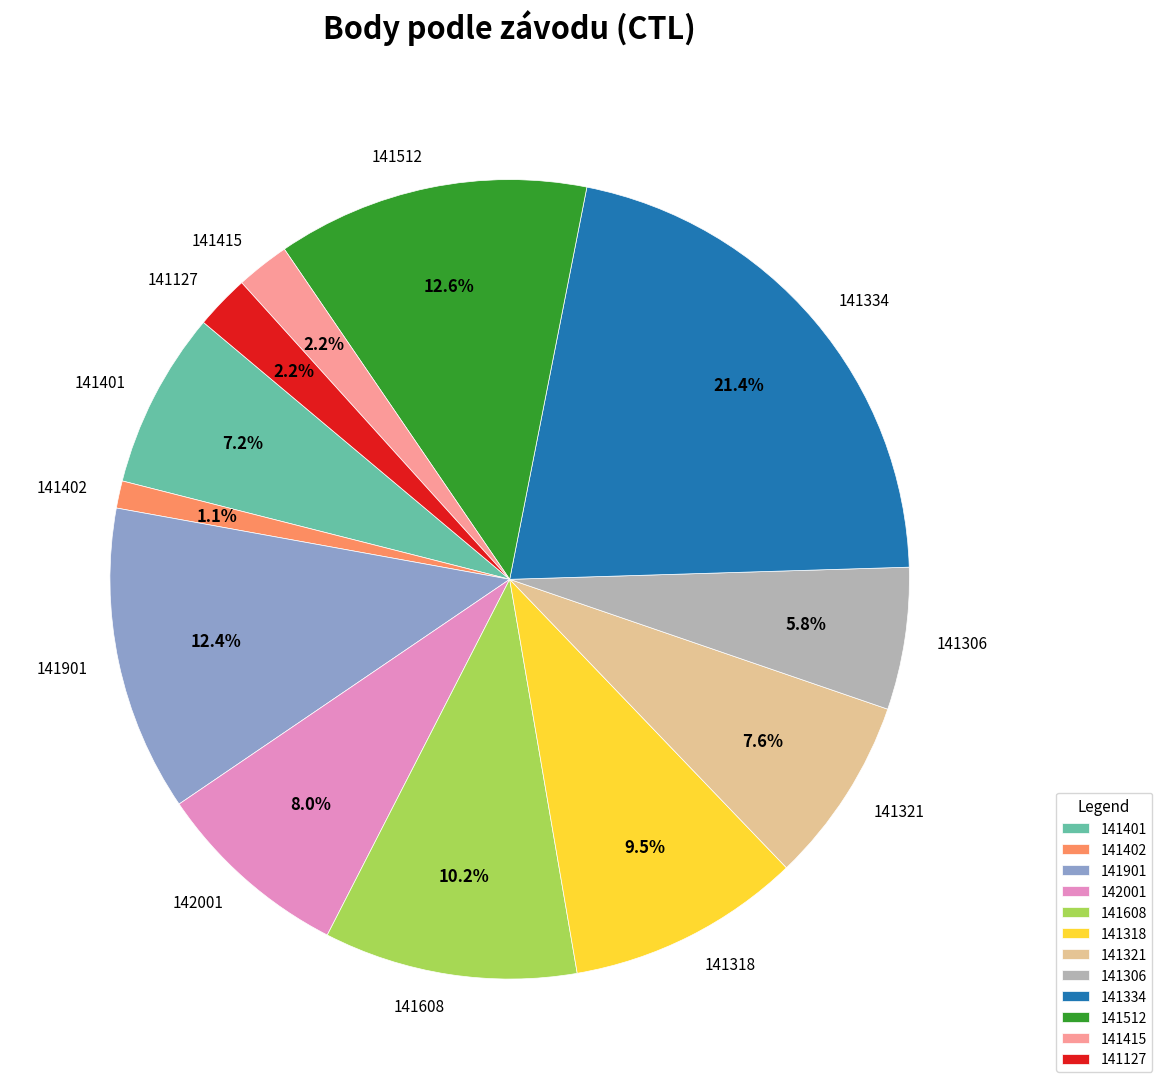

Which slice is the smallest?

141402